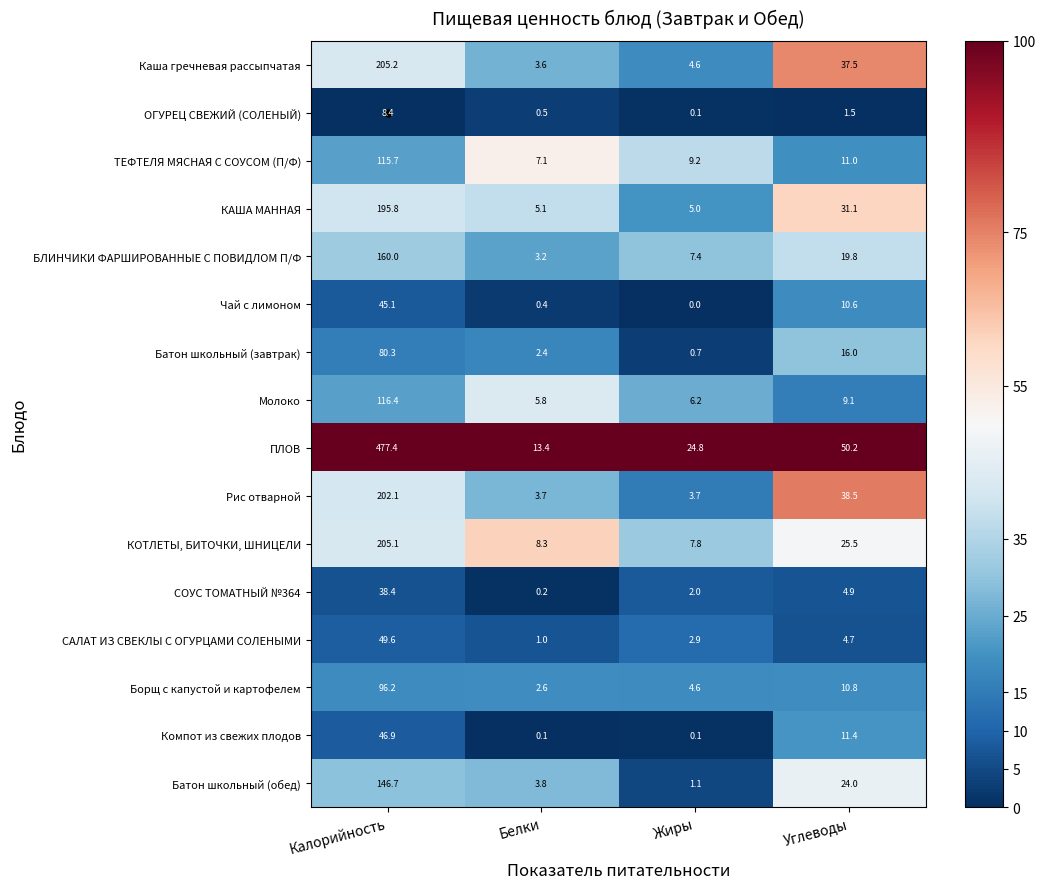

Which series has the widest spread of values?

ПЛОВ